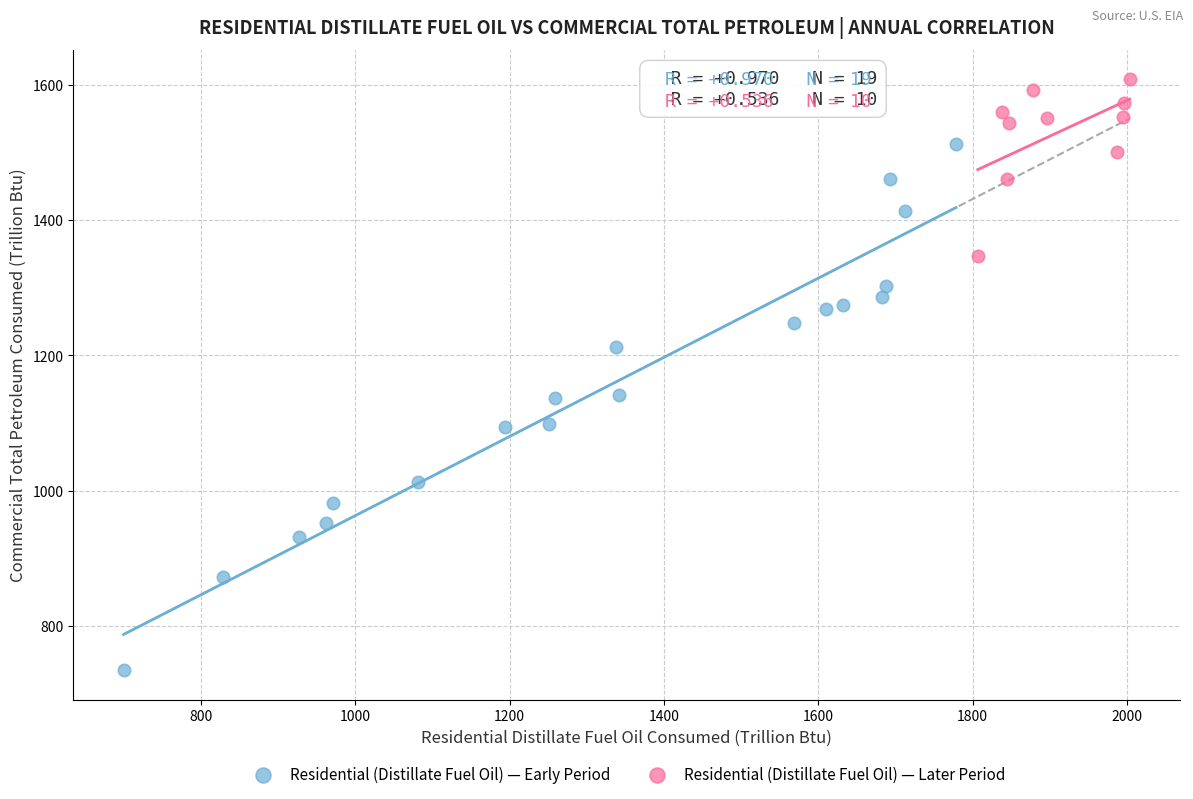

Which series reaches the minimum Y coordinate?

Residential (Distillate Fuel Oil) — Early Period